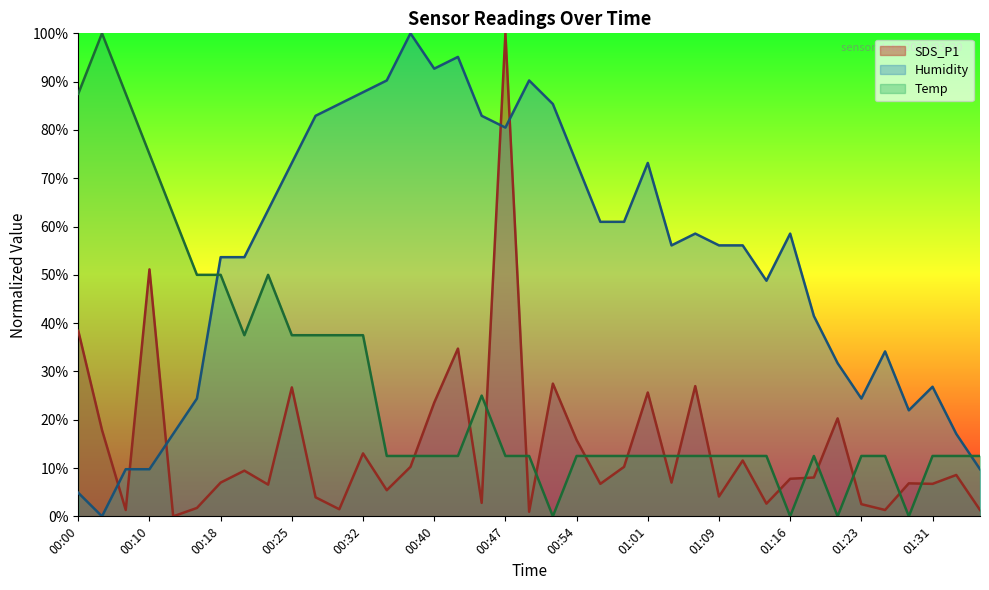

List the series in order of their overall mean, lowest first.

SDS_P1, Temp, Humidity